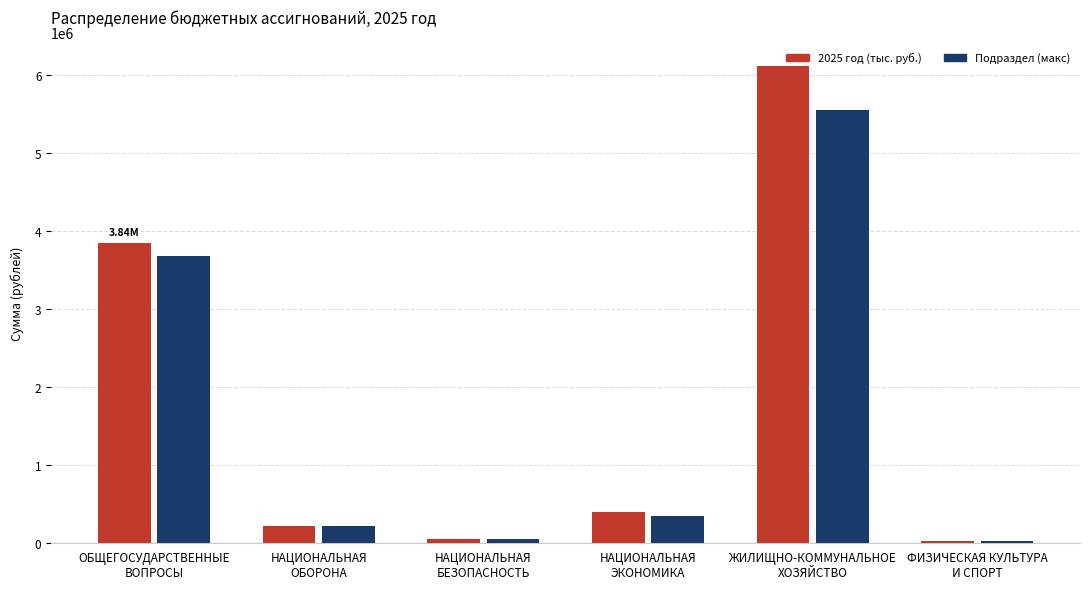

Rank the series by their maximum value, from lowest to highest.

Подраздел (макс), 2025 год (тыс. руб.)